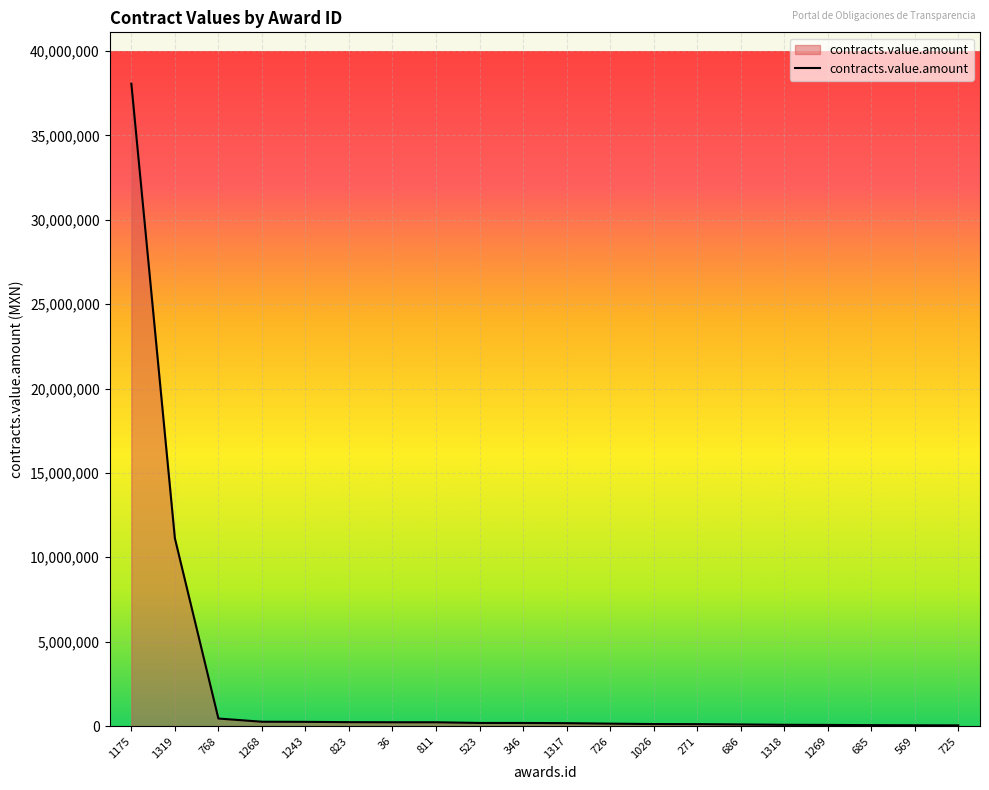

What is the maximum value shown in the chart?

38058698.0